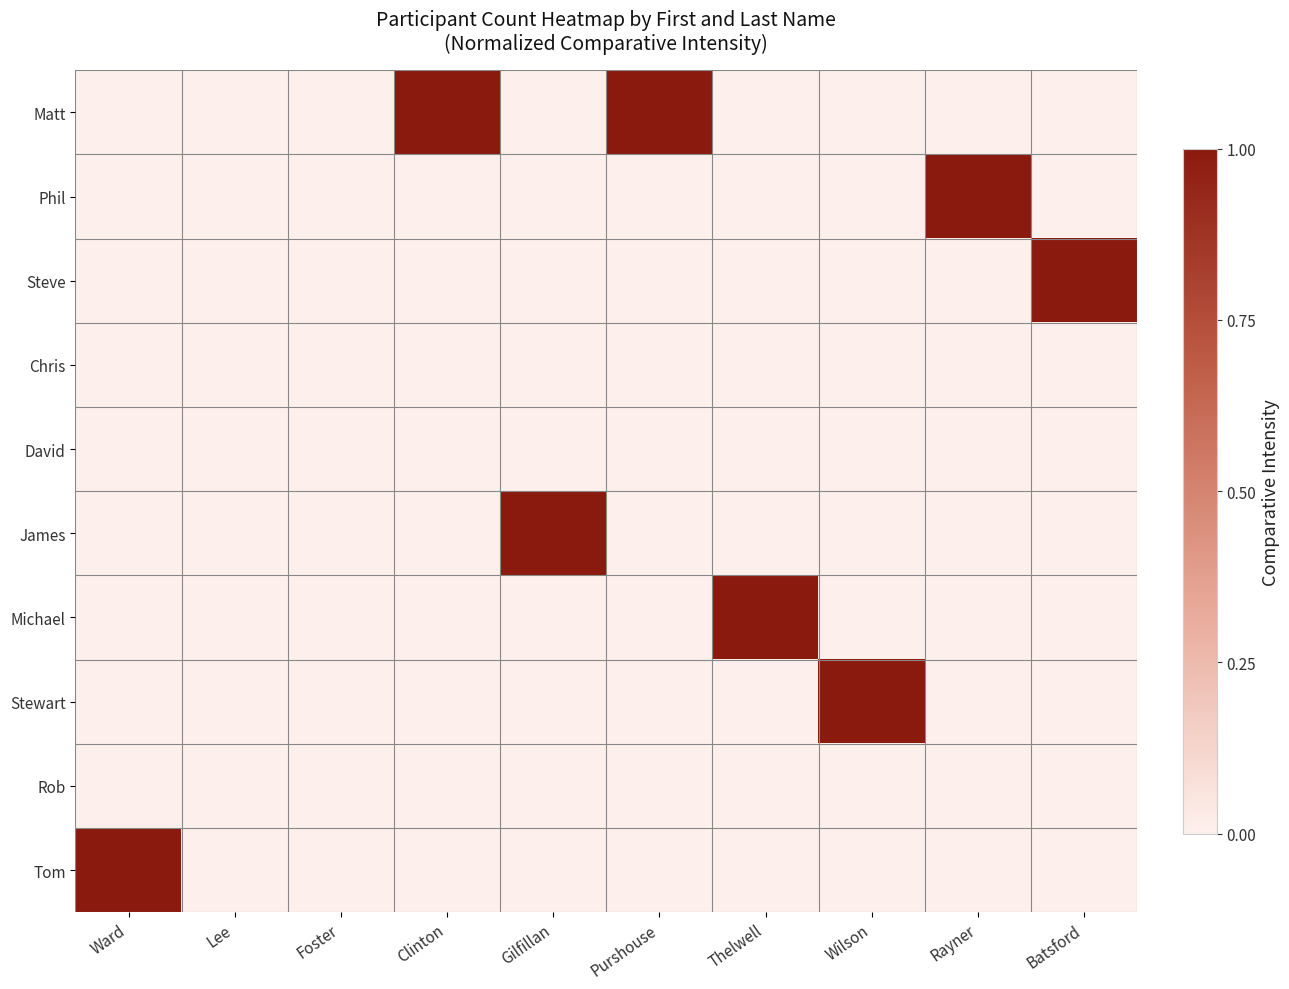

Rank the series at Batsford from lowest to highest value.

Matt, Phil, Chris, David, James, Michael, Stewart, Rob, Tom, Steve